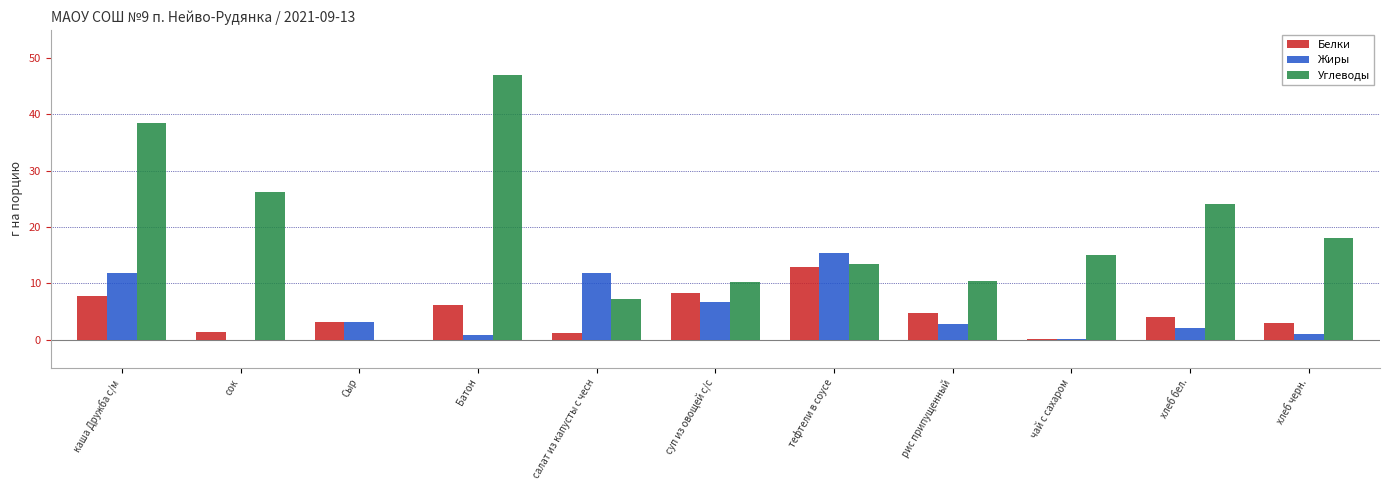

The value of Углеводы at Батон is 47.0. True or false?

True